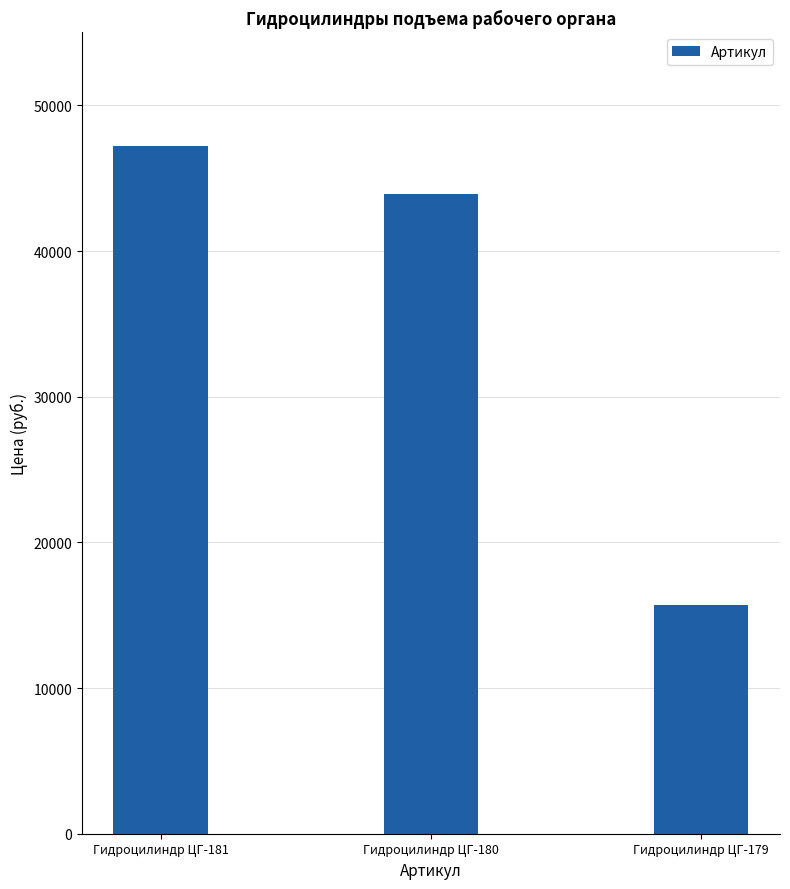

What is the maximum value shown in the chart?

47219